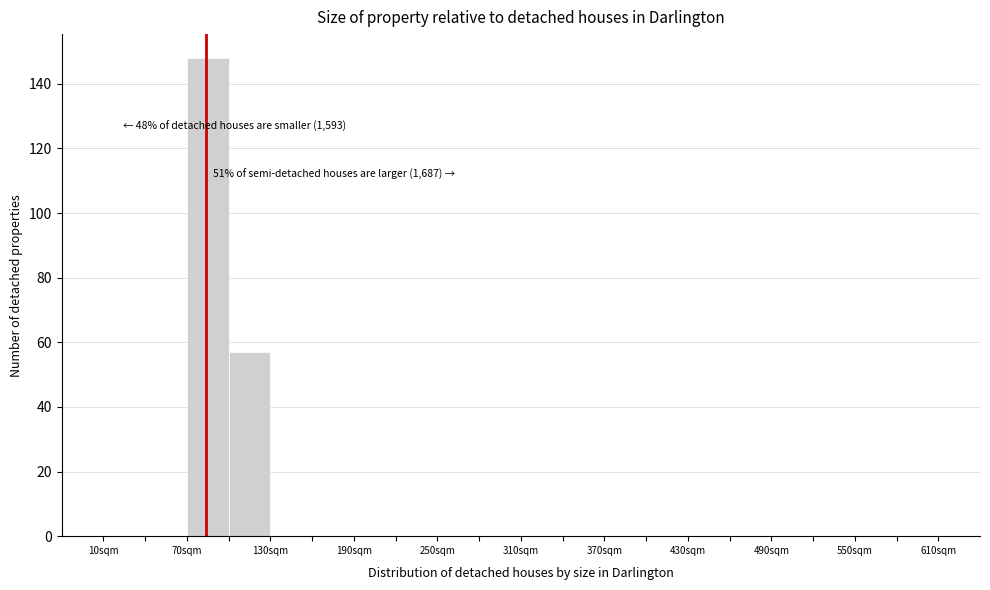

Read against the x-axis, roughly where is the centre of the tallest bar?

90